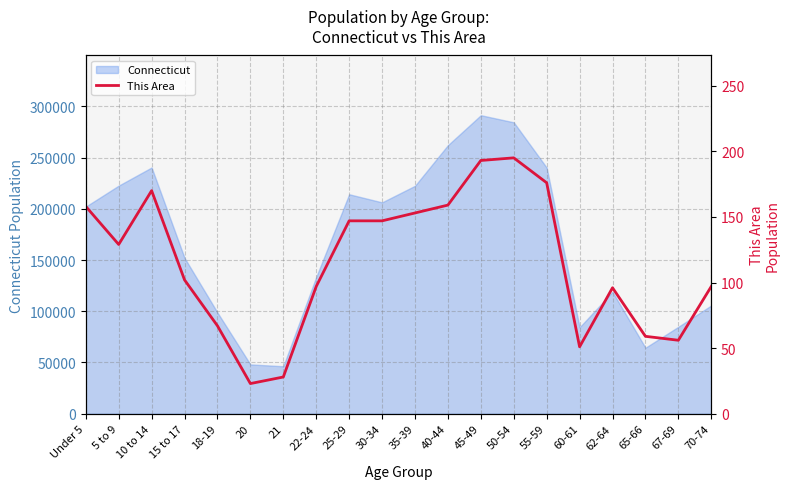

List the labels in order of value, smallest first.

20, 21, 60-61, 67-69, 65-66, 18-19, 62-64, 22-24, 70-74, 15 to 17, 5 to 9, 25-29, 30-34, 35-39, Under 5, 40-44, 10 to 14, 55-59, 45-49, 50-54